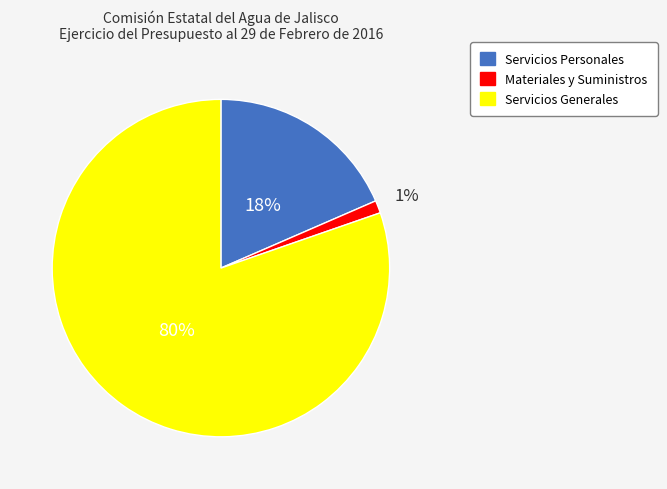

How many segments does this pie chart have?

3